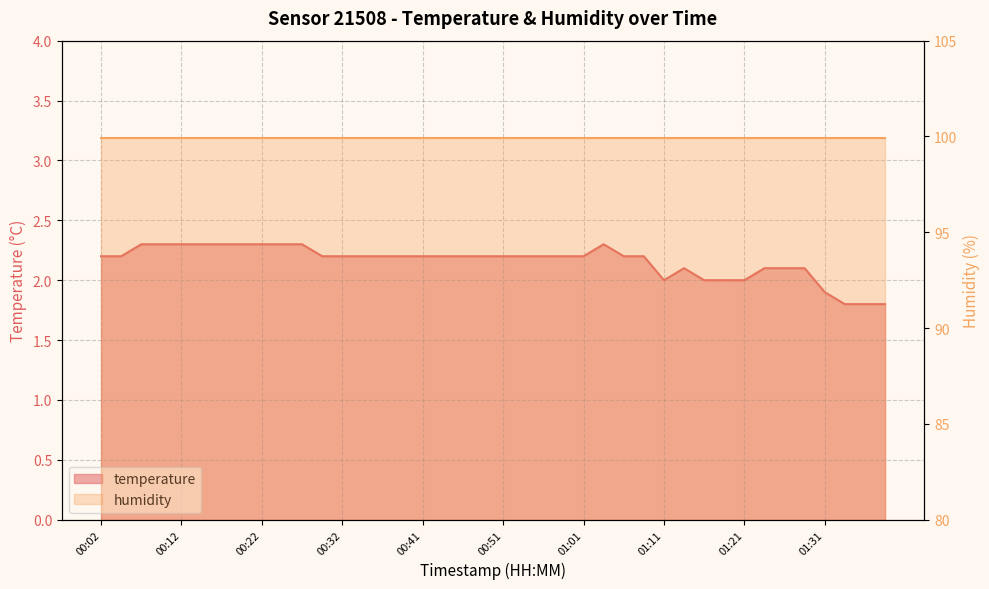

At which label is the value closest to 2?

01:11